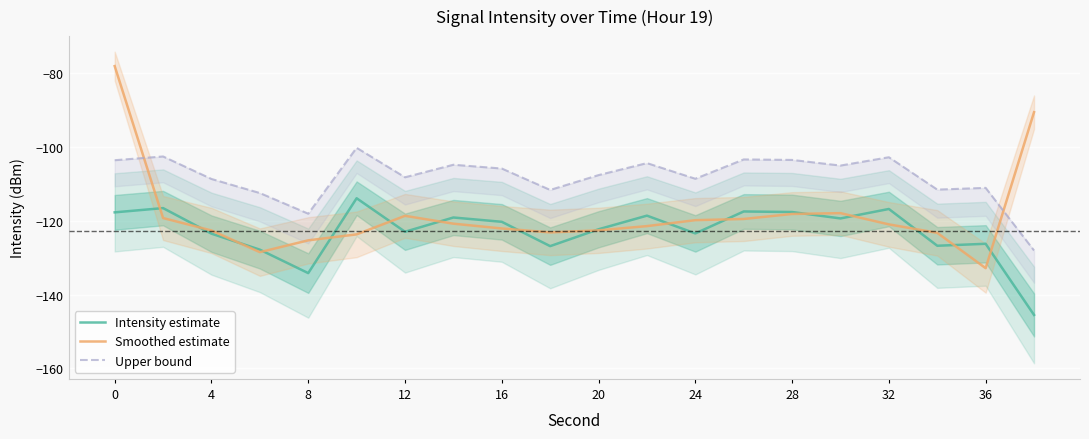

How many values in the Smoothed estimate series exceed -120?

8